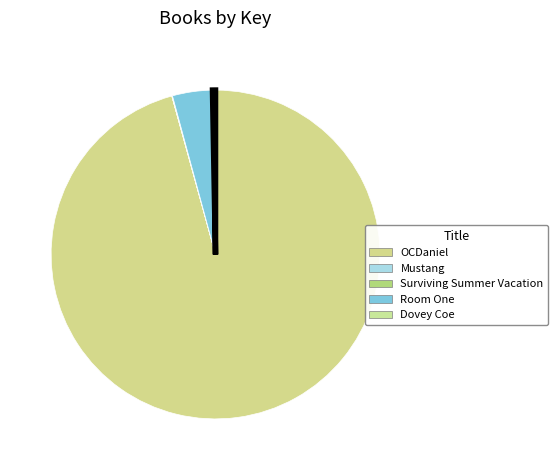

What is the smallest slice in the pie chart?

Mustang